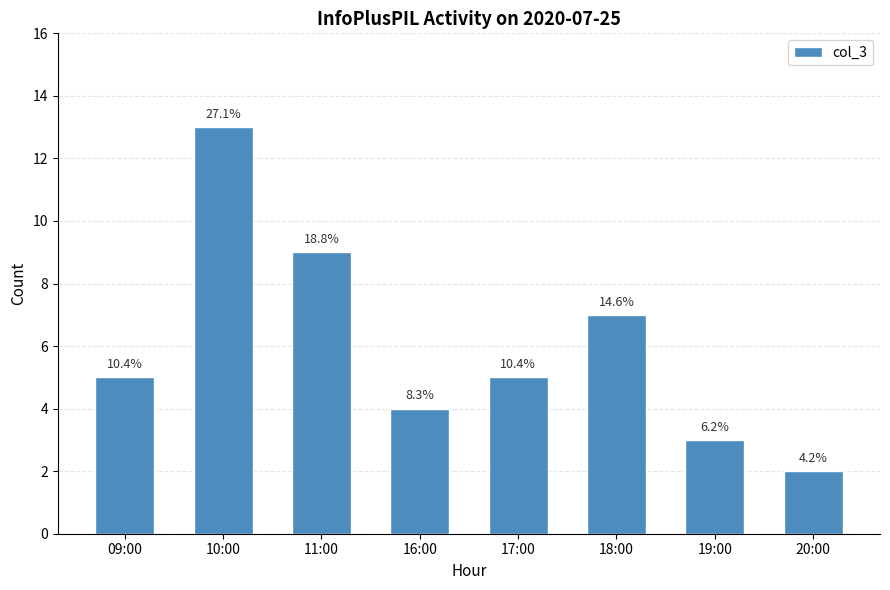

True or false: the data shows 4 at 16:00.

True